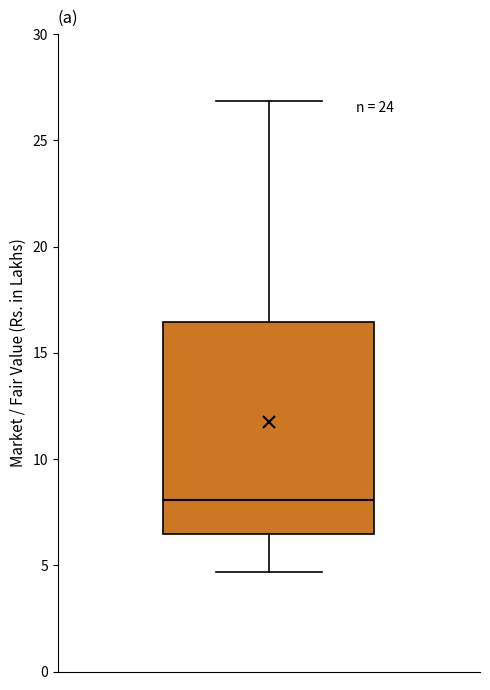

Where does the median line of the box sit on the y-axis? The values are not printed on the chart, so give them approximately, as read against the axis.

8.0